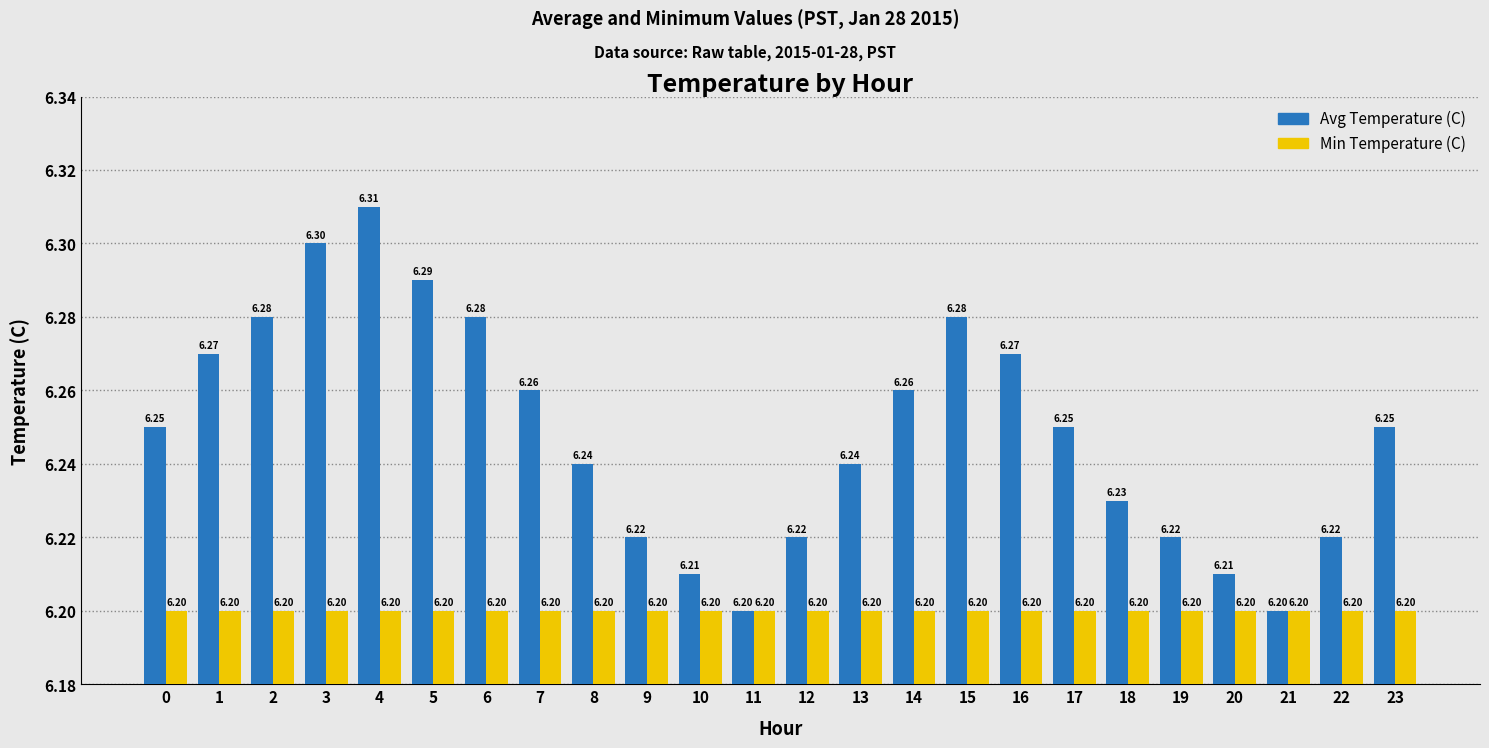

At 19, list the series in order from smallest to largest.

Min Temperature (C), Avg Temperature (C)